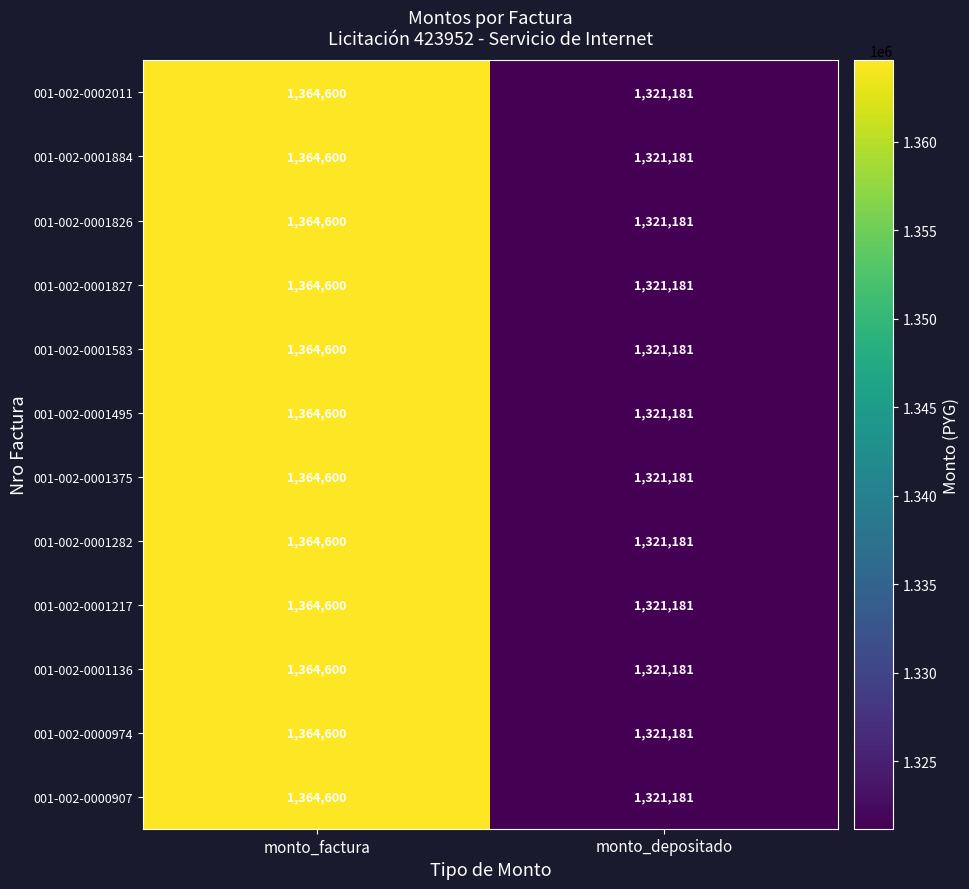

At which category is the sum across all series the highest?

monto_factura